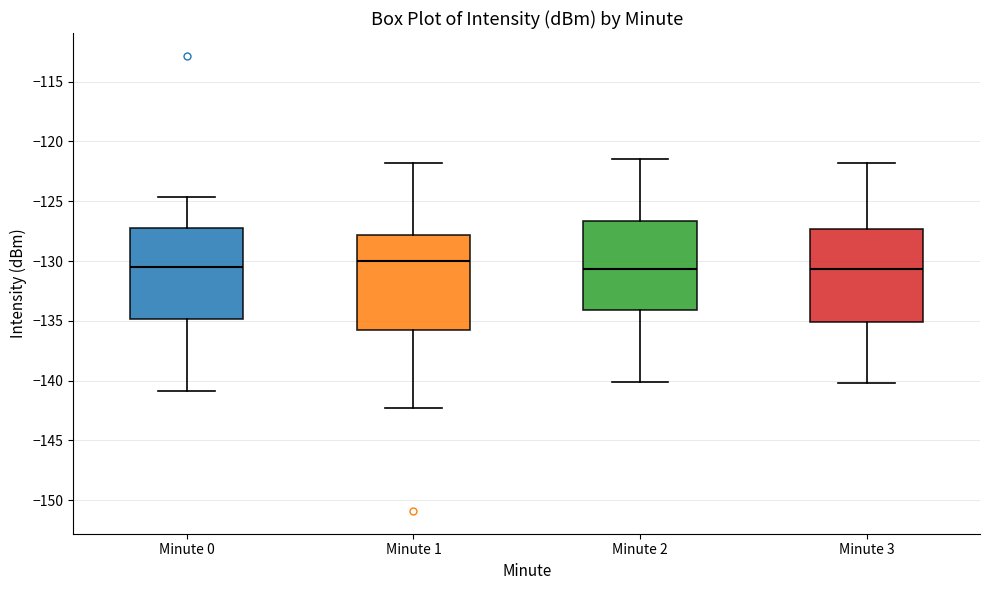

Which box has the highest median line?

Minute 1